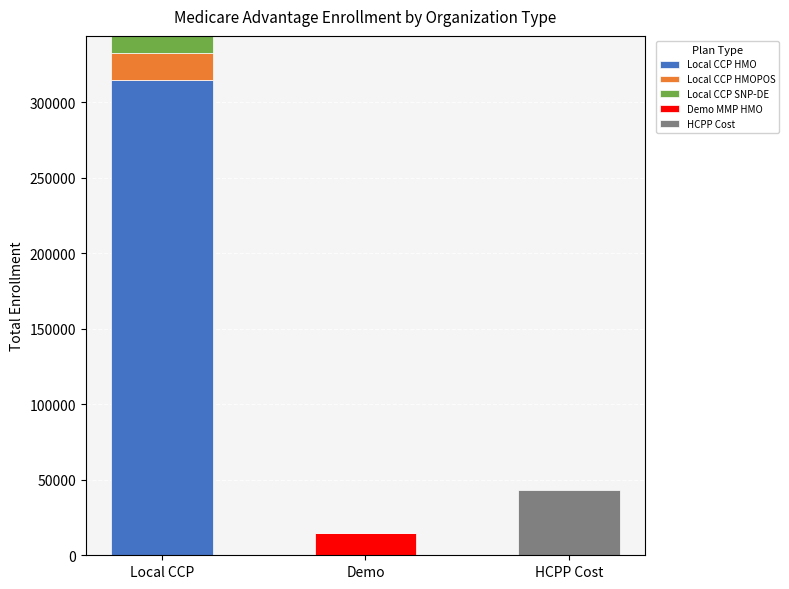

What is the total value across all series at HCPP Cost?

43152